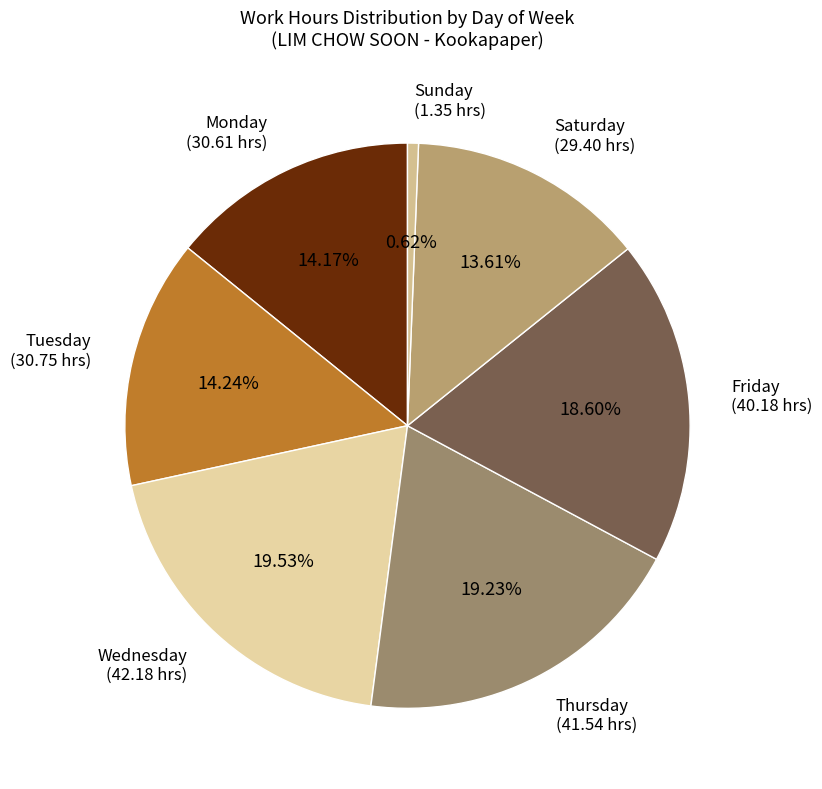

Do Wednesday (42.18 hrs) and Monday (30.61 hrs) together represent more than half of the pie?

No